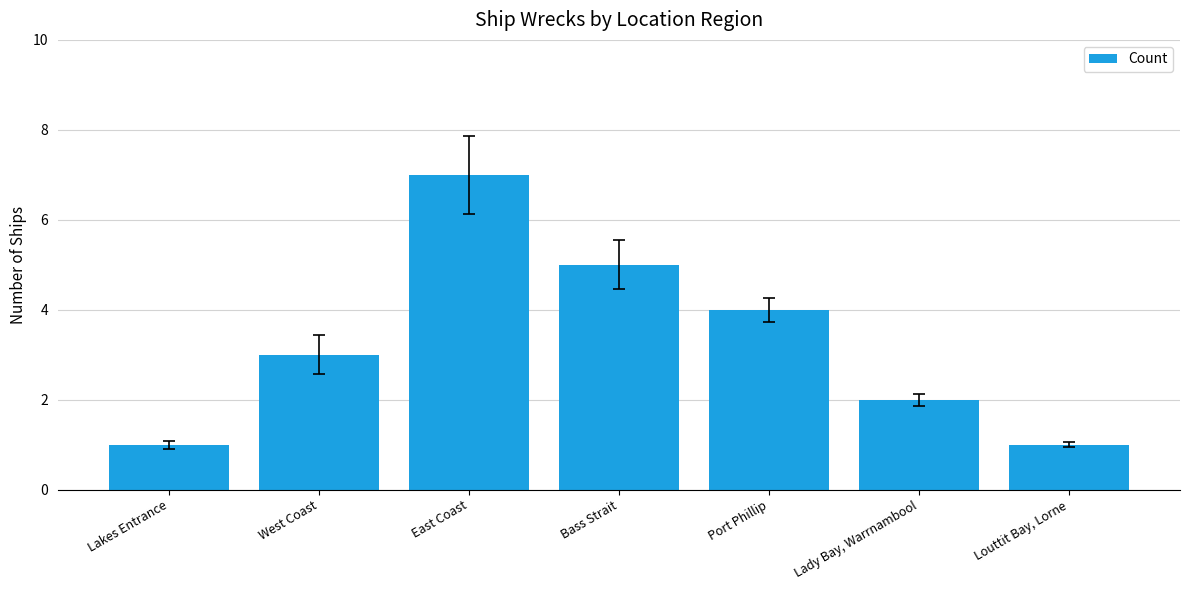

What is the greatest value displayed?

7